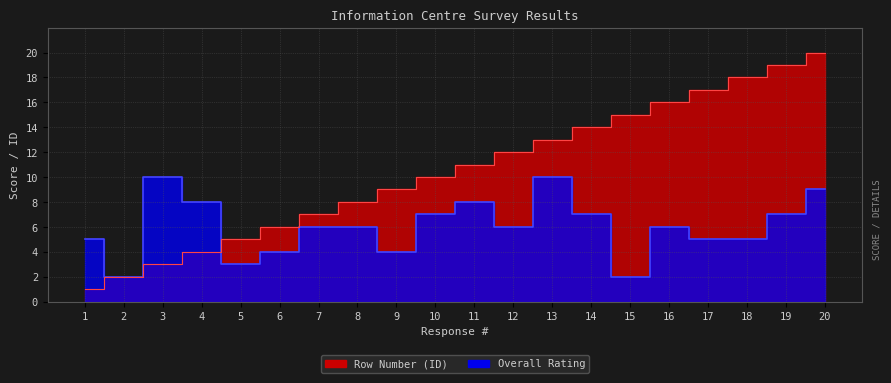

Does the chart have visible grid lines?

Yes